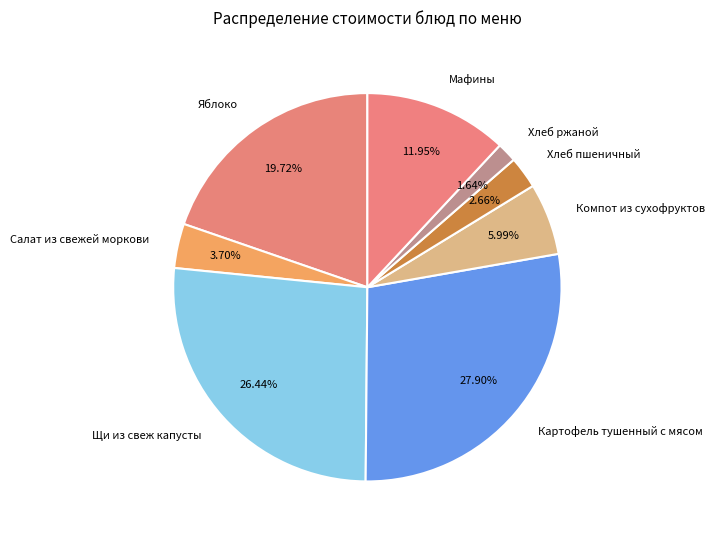

To the nearest percent, what is the average slice percentage?

12%